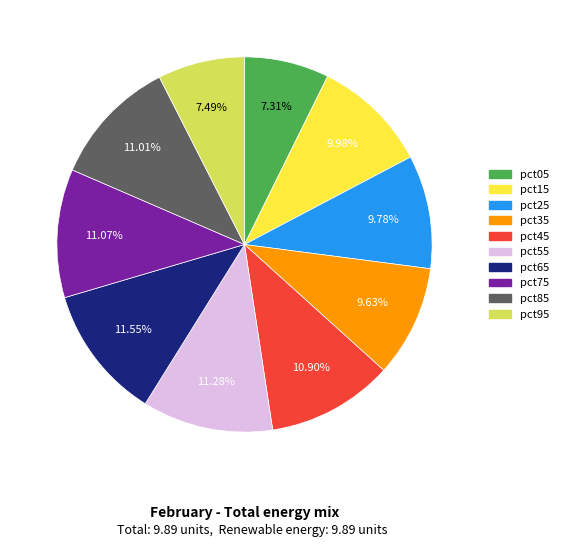

Count the number of slices in the pie.

10